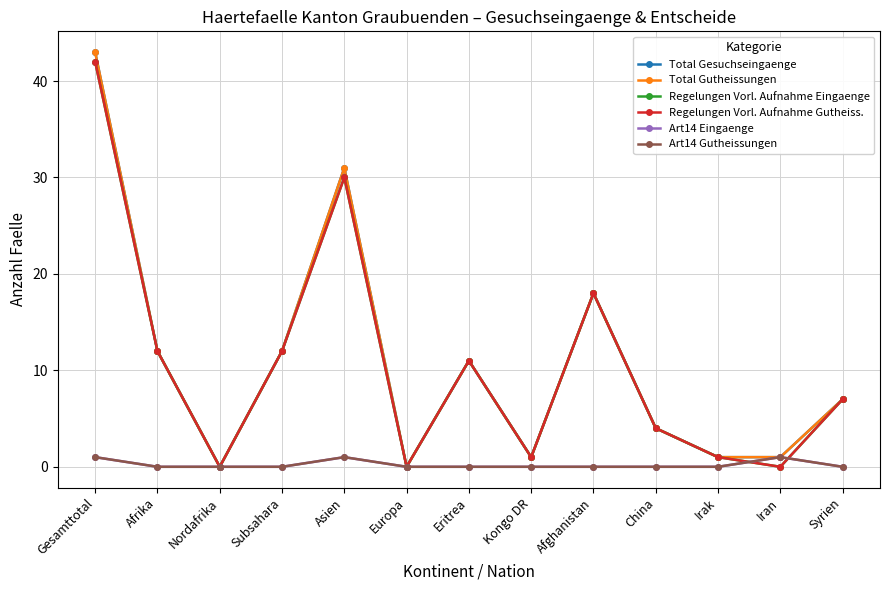

What is the label of the 7th point from the left?

Eritrea